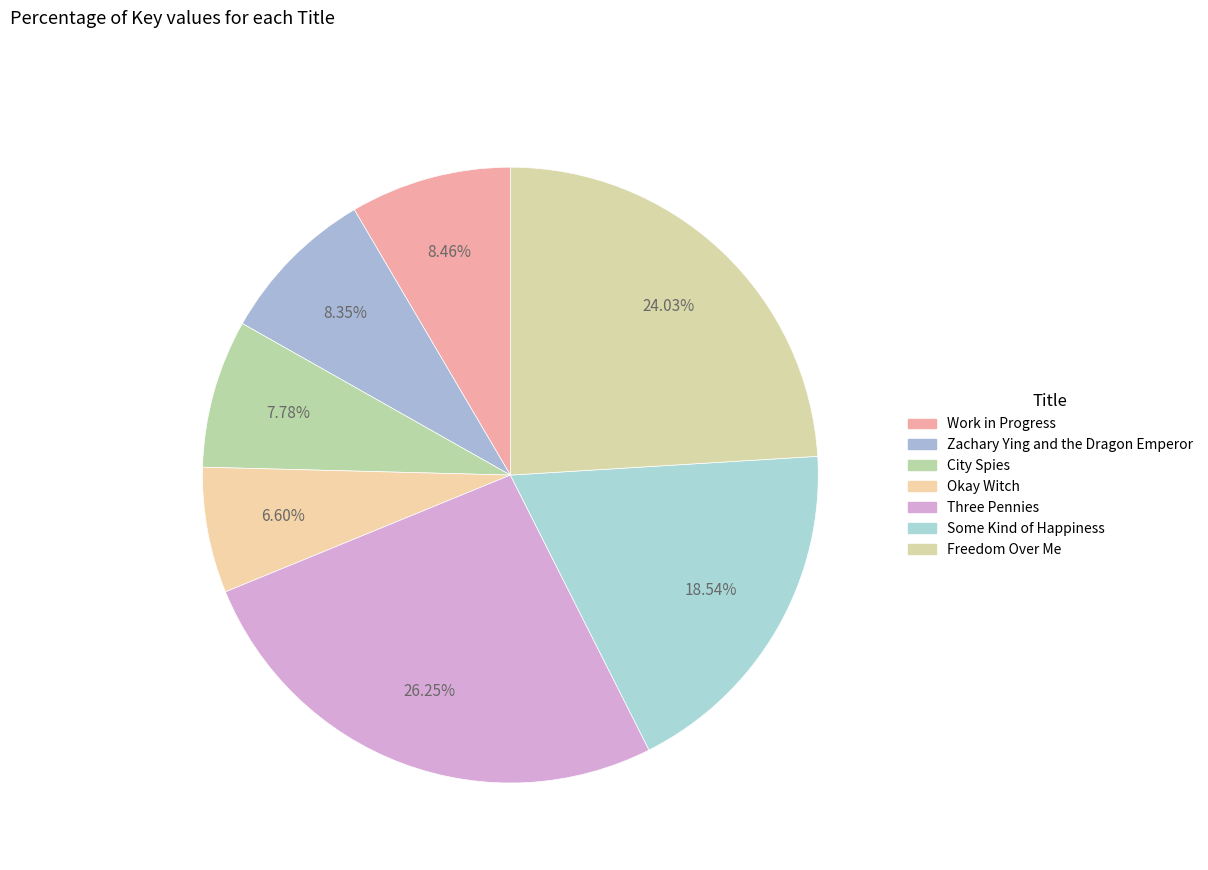

True or false: Freedom Over Me accounts for 16% of the total.

False